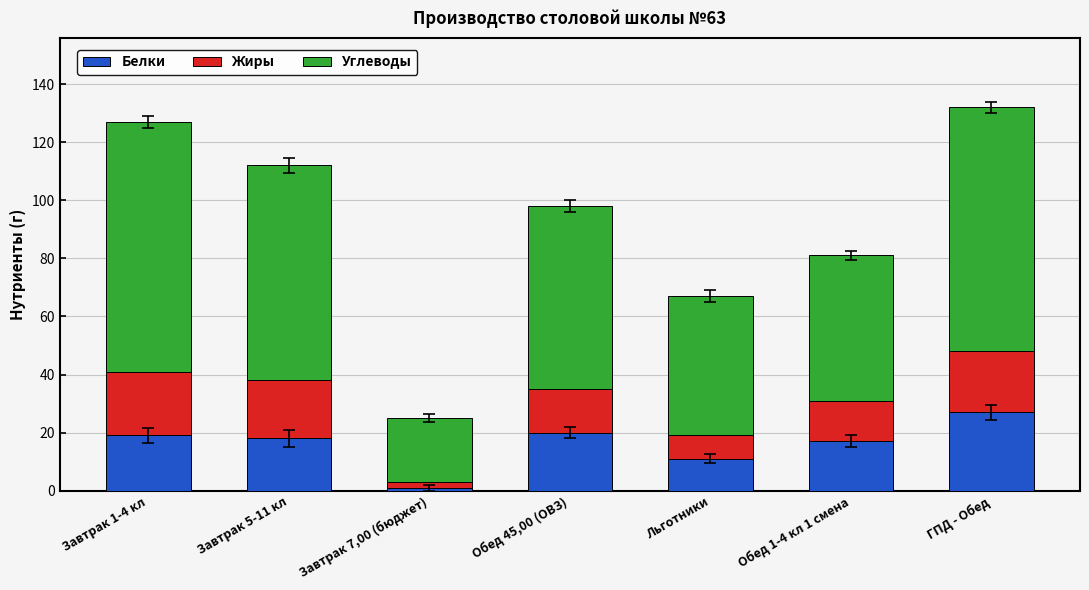

Read the Белки value at ГПД - Обед.

27